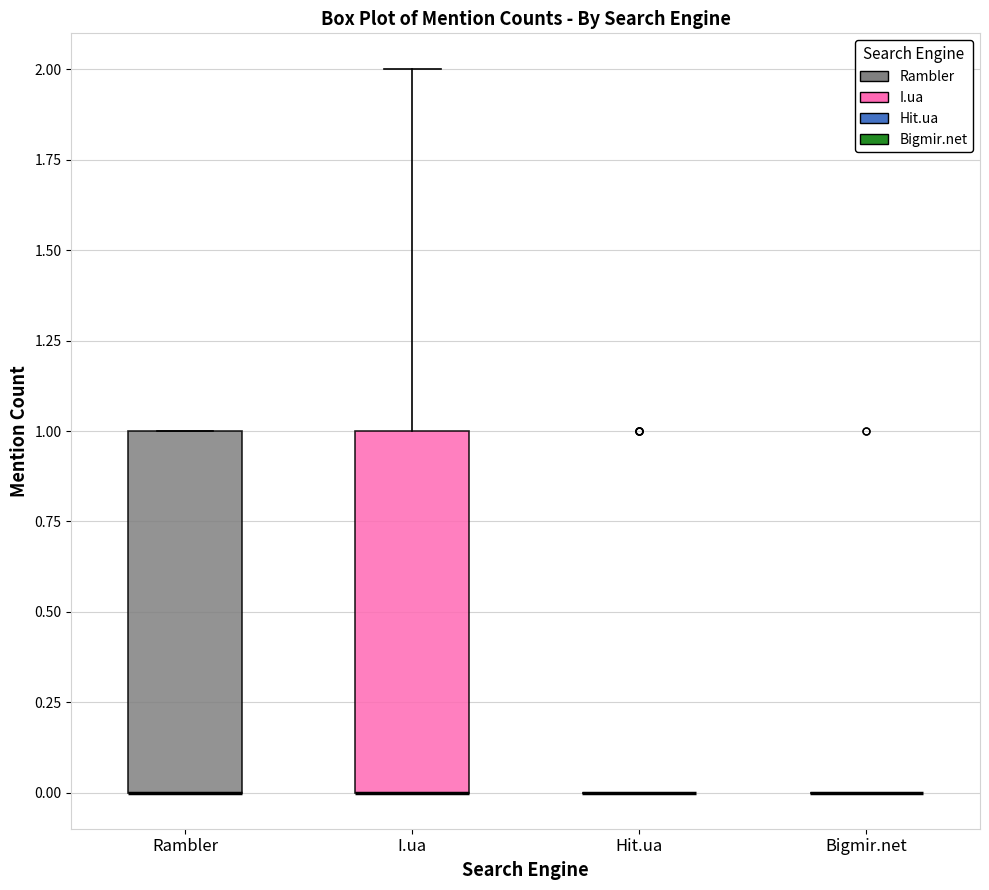

Reading left to right, read every box against the y-axis: the position of its median line, the range the box covers, and the ends of its whiskers. The values are not printed on the chart, so give them approximately, as read against the axis.

Rambler: median 0 (drawn on the box's lower edge), box 0 to 1, whiskers 0 to 1
I.ua: median 0 (drawn on the box's lower edge), box 0 to 1, whiskers 0 to 2
Hit.ua: box collapsed to a line at 0, whiskers 0 to 0
Bigmir.net: box collapsed to a line at 0, whiskers 0 to 0